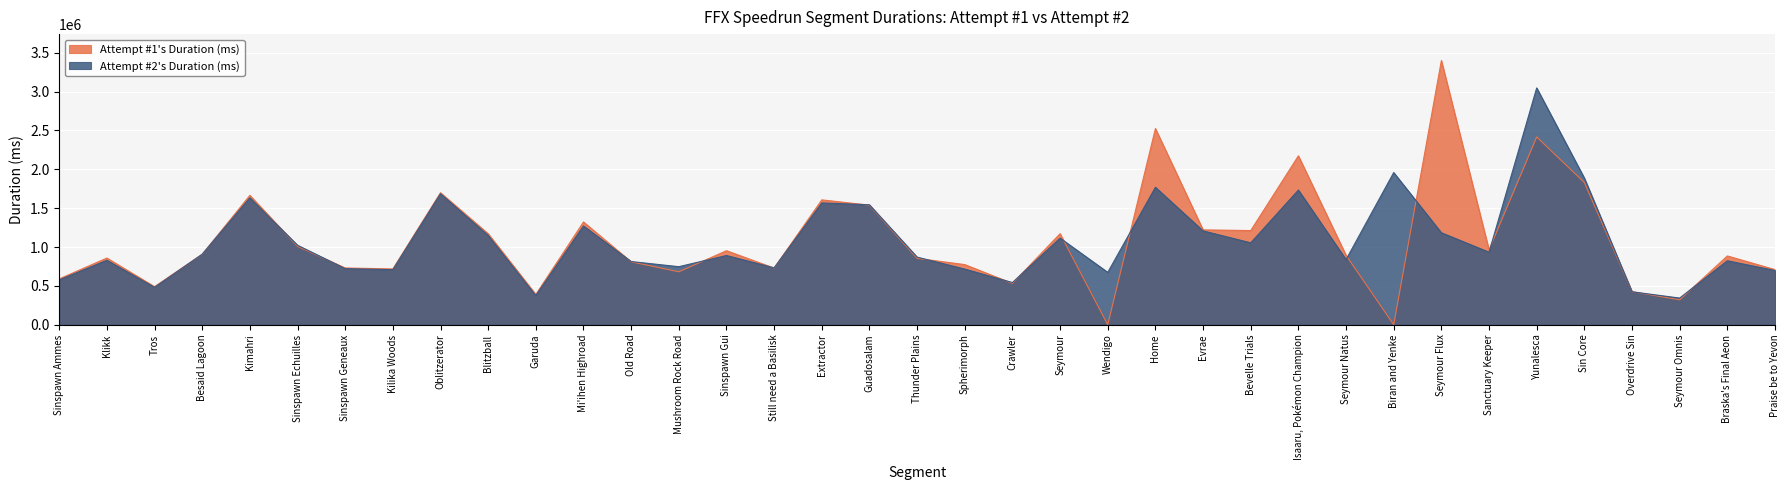

At which label does Attempt #2's Duration (ms) reach its peak?

Yunalesca